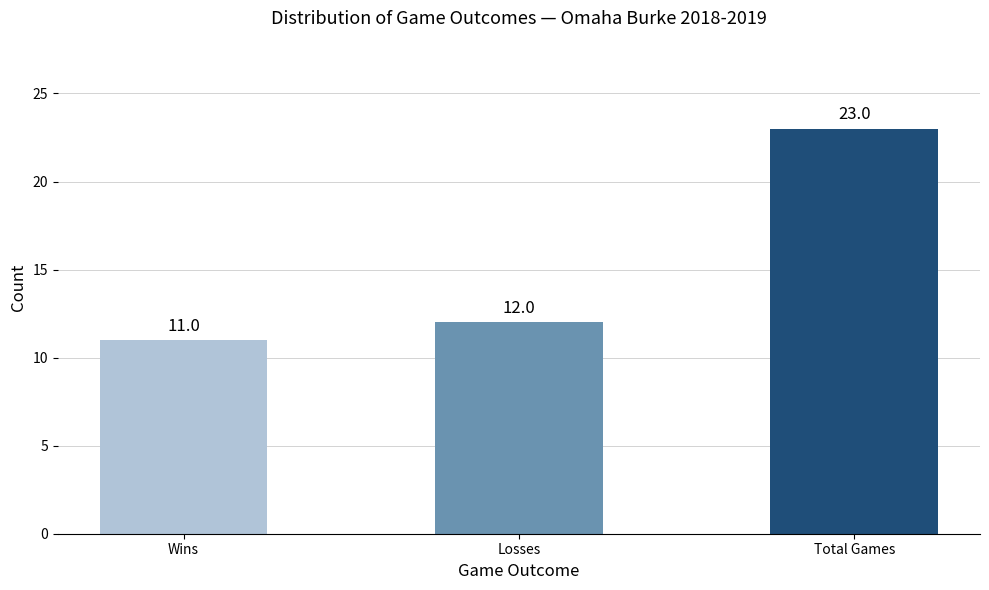

Reading left to right, extract all data points from this chart.

Wins=11	Losses=12	Total Games=23